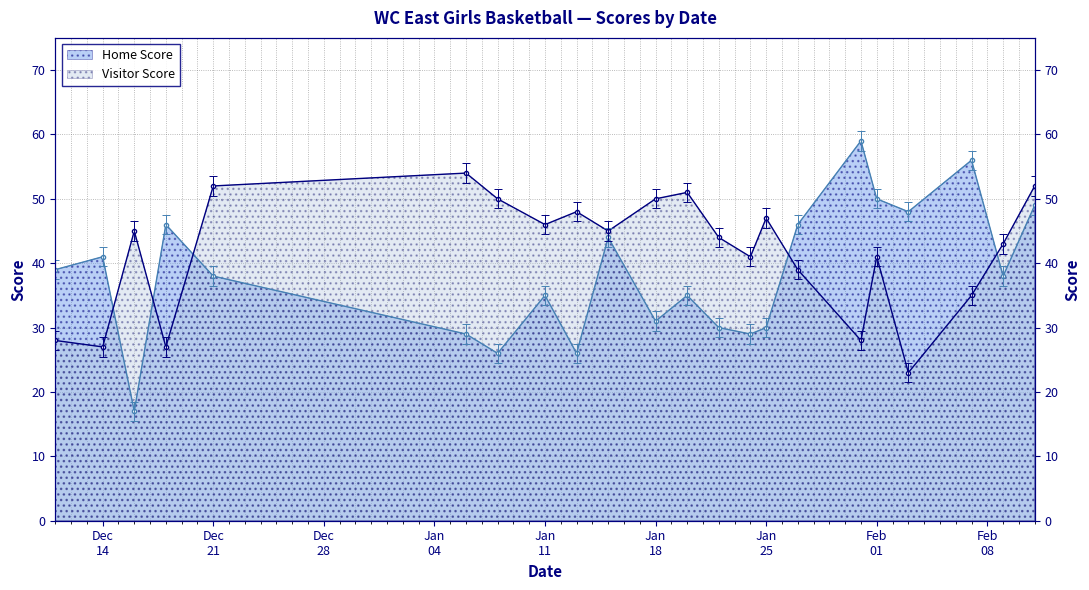

Does the chart display data point markers on the line(s)?

Yes